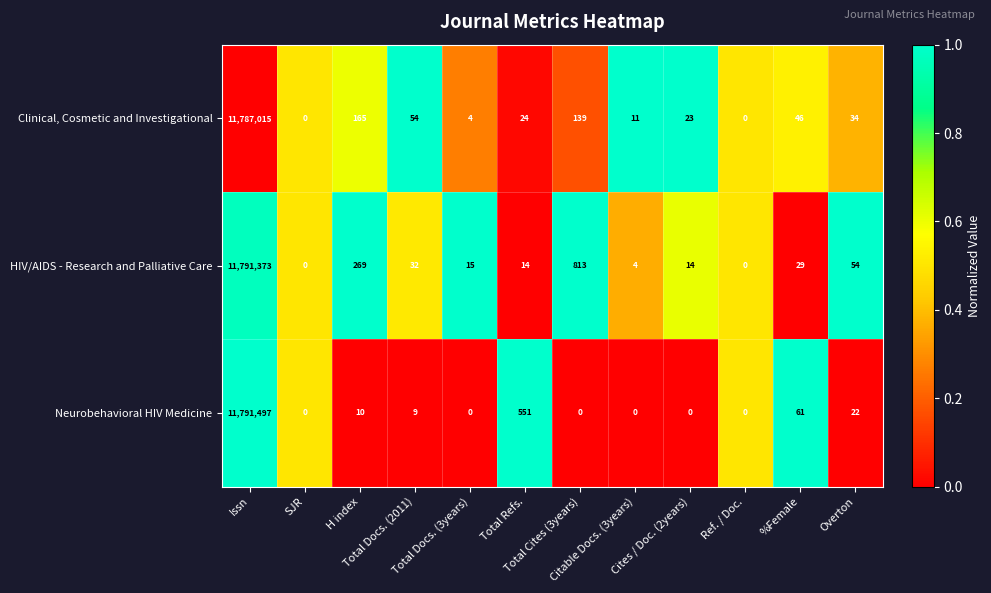

Which series has the widest spread of values?

Neurobehavioral HIV Medicine